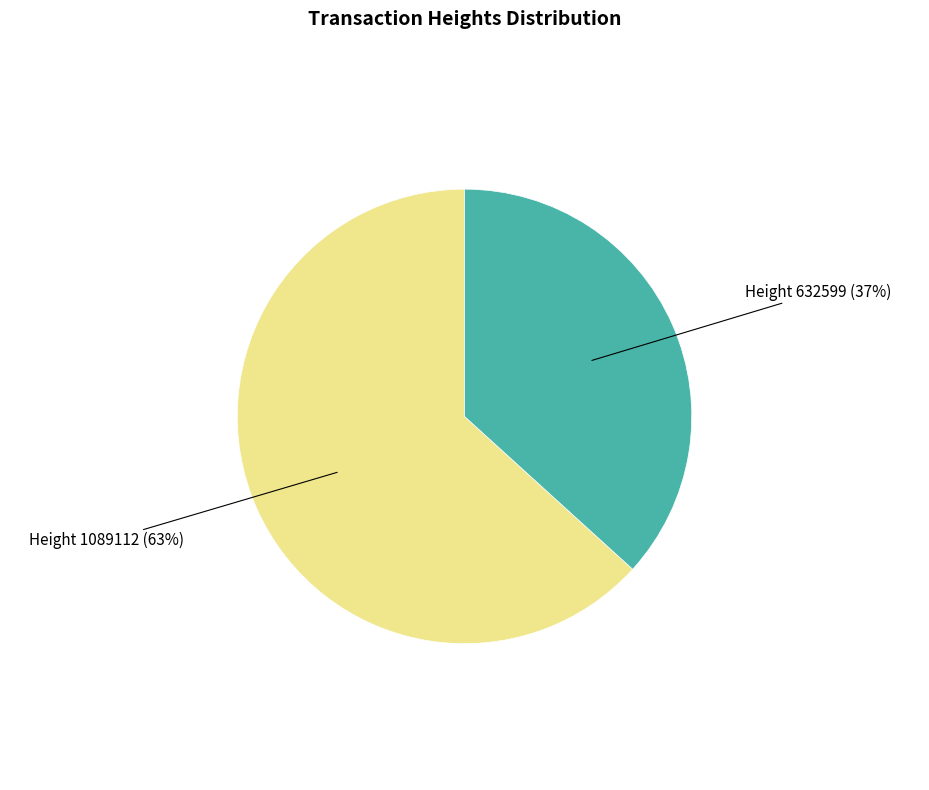

The Height 1089112 slice represents 73% of the pie. True or false?

False